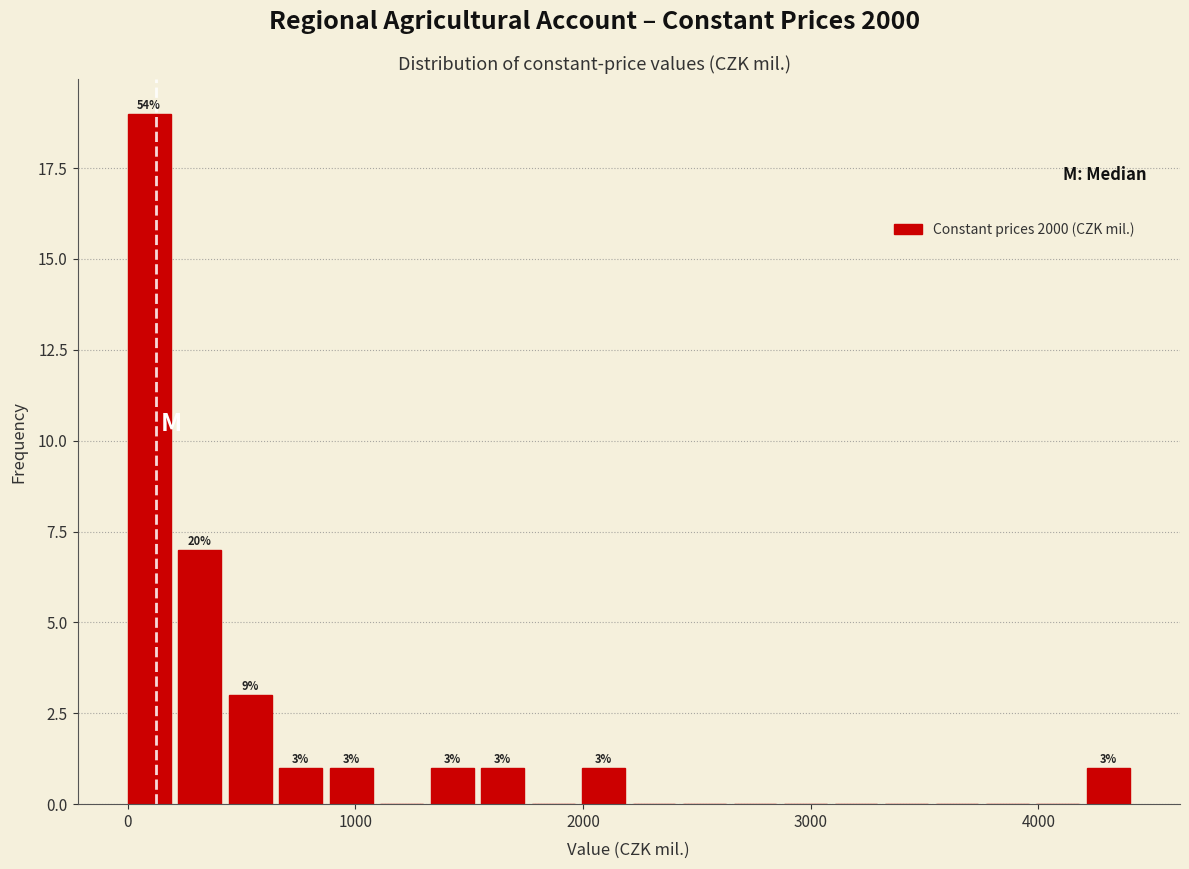

Around what value on the x-axis is the tallest bar? Give the approximate position of its centre, as read against the axis.

100